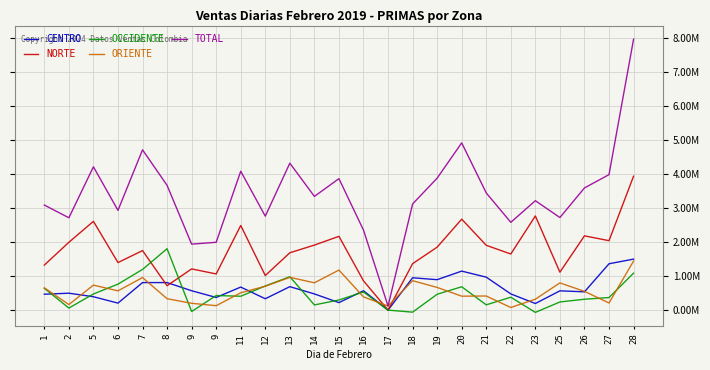

Reading right to left, extract all data points from this chart.

CENTRO: 1501320	1364380	538597	567297	194144	476604	970026	1148052	895959	951608	0	569512	220601	476675	690445	334293	678179	372334	569857	810466	810225	205860	393978	497891	468096
NORTE: 3941400	2044259	2186137	1116528	2771517	1651611	1907916	2677538	1853466	1367273	0	861685	2172157	1914067	1688082	1018213	2491225	1065119	1212351	718766	1752460	1399293	2613236	1996924	1325096
OCCIDENTE: 1087729	369896	320192	240065	-67206	379566	155450	687207	467141	-60126	0	534240	298191	152709	982223	710090	408244	429220	-40771	1807857	1197503	764551	474834	59950	643273
ORIENTE: 1443926	209825	551642	801508	322011	76988	415126	410333	667854	866016	120223	389194	1178795	803990	964816	702912	510413	130093	200496	335654	958027	566863	736024	163663	656014
TOTAL: 7974375	3988360	3596568	2725398	3220466	2584769	3448518	4923130	3884420	3124771	120223	2354631	3869744	3347441	4325566	2765508	4088061	1996766	1941933	3672743	4718215	2936567	4218072	2718428	3092479